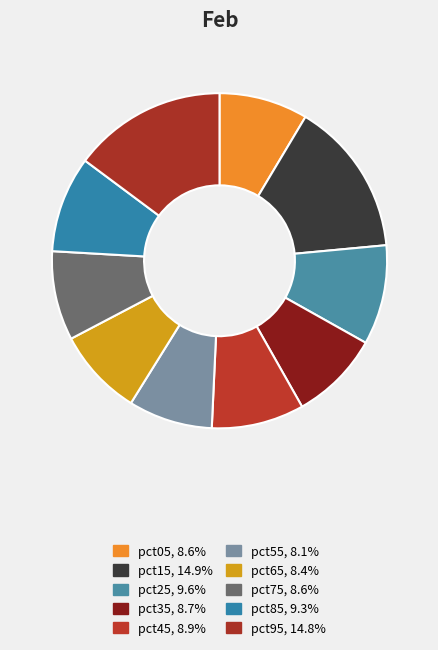

Is the sum of pct35 and pct75 greater than half?

No